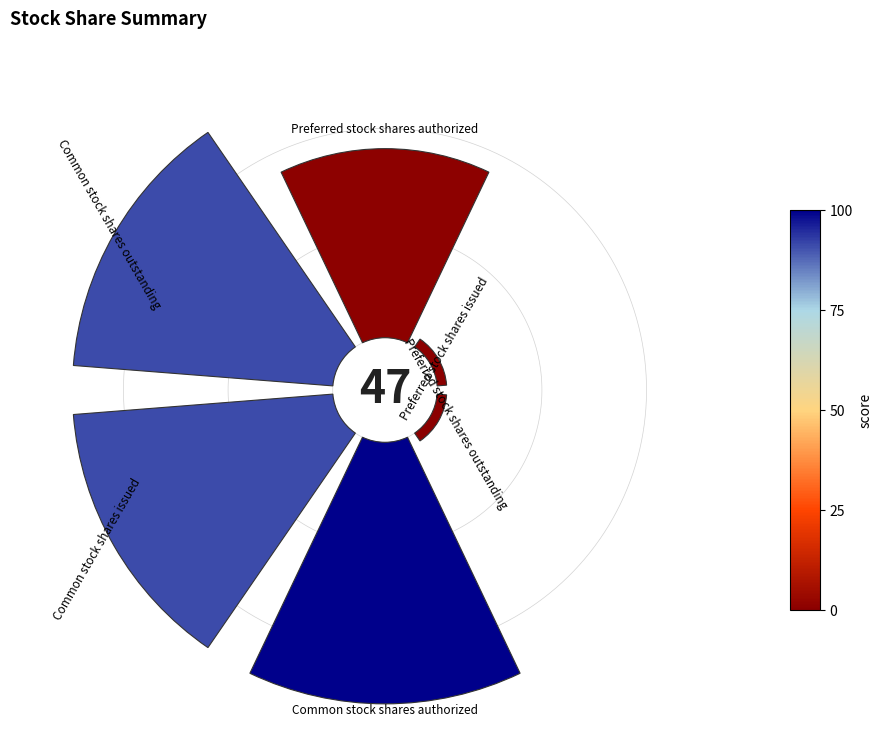

Count the number of slices in the pie.

6